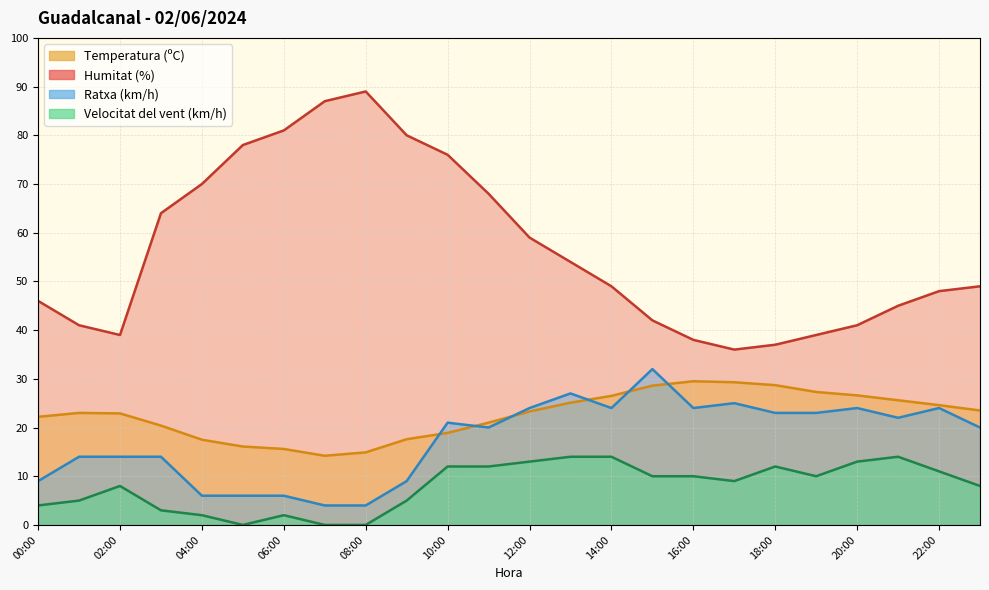

Does the chart have visible grid lines?

Yes